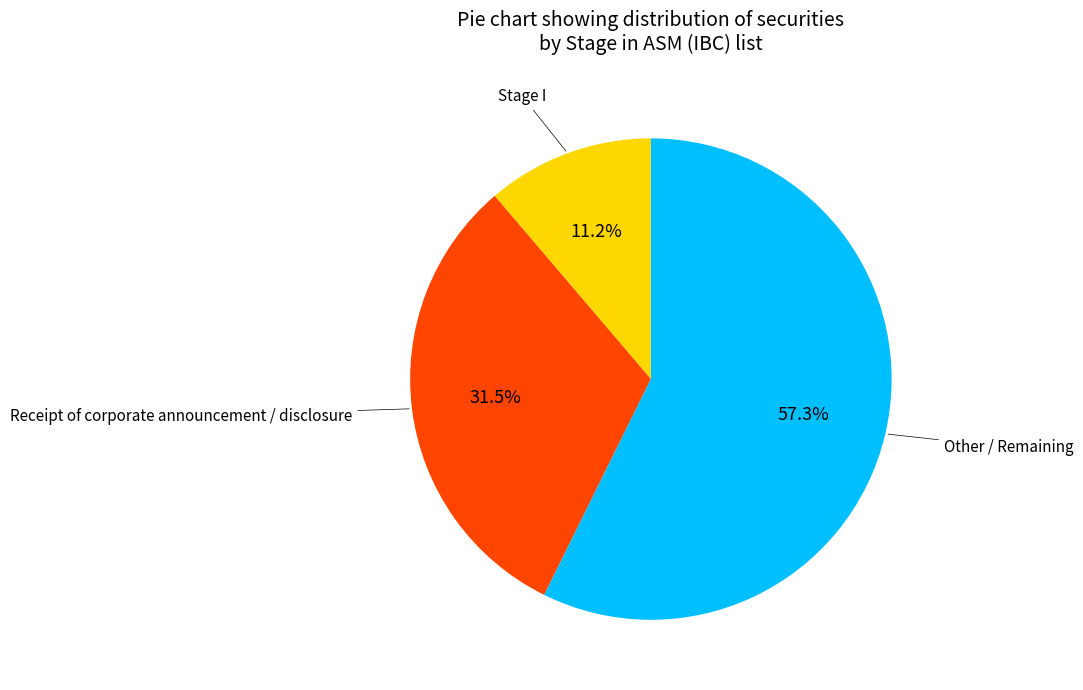

Is there any slice that represents more than half of the pie?

Yes